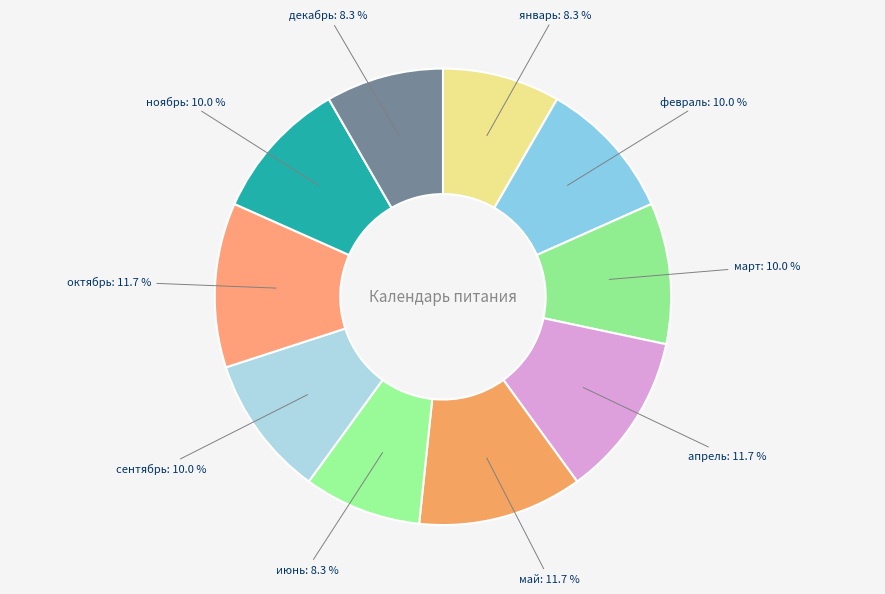

How many segments does this pie chart have?

10